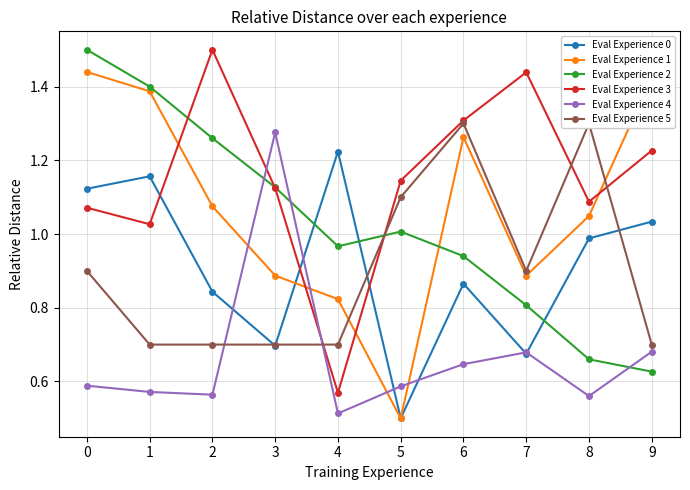

How many lines are shown in the chart?

6